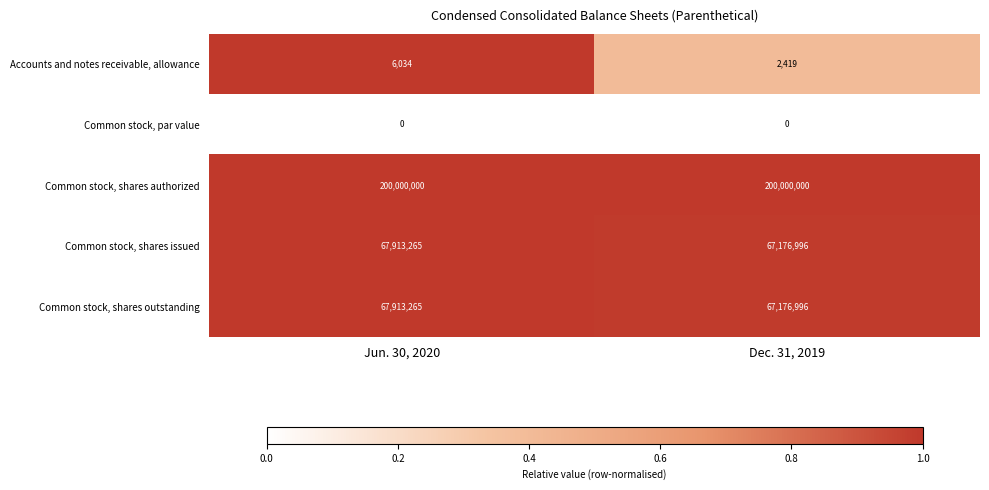

What is the difference between the Common stock, shares issued values at Dec. 31, 2019 and Jun. 30, 2020?

736269